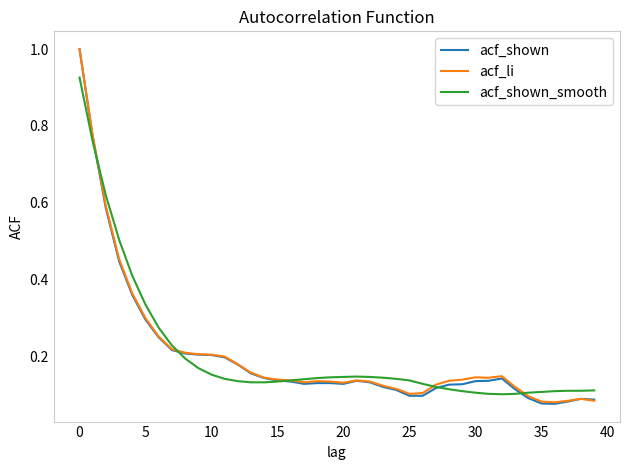

Which series has the largest range (max minus min)?

acf_shown